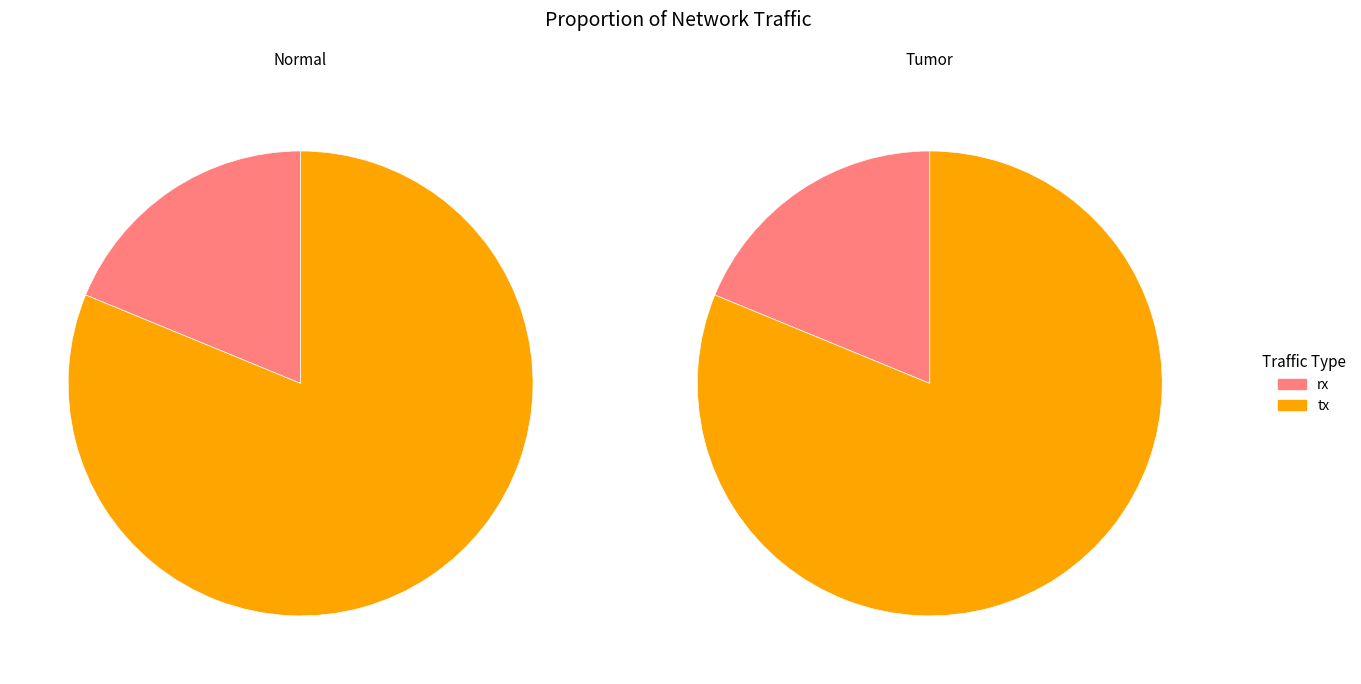

Which category accounts for the majority?

tx